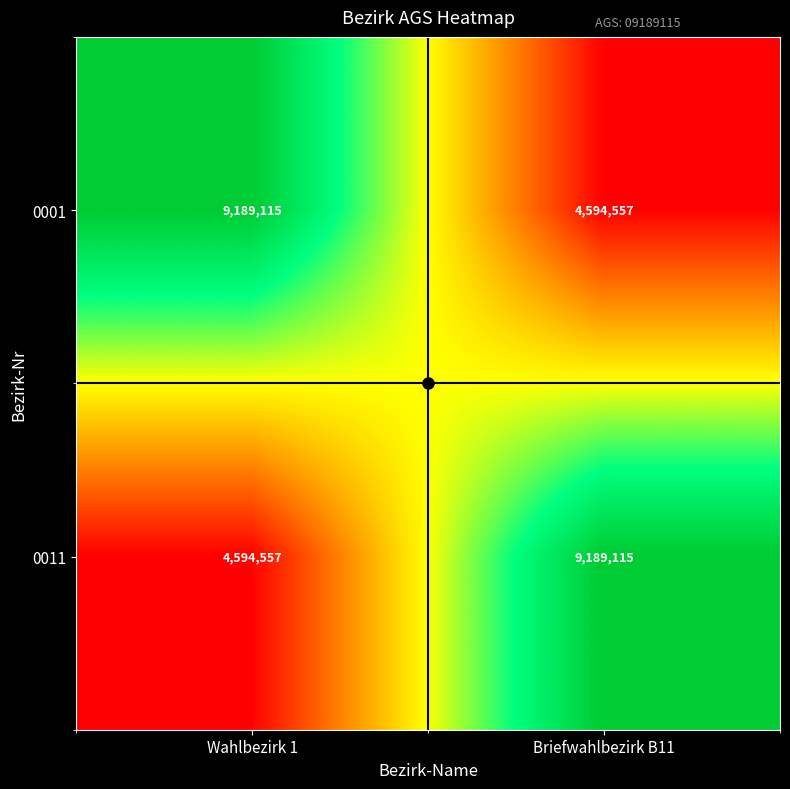

Count the number of categories in the chart.

2